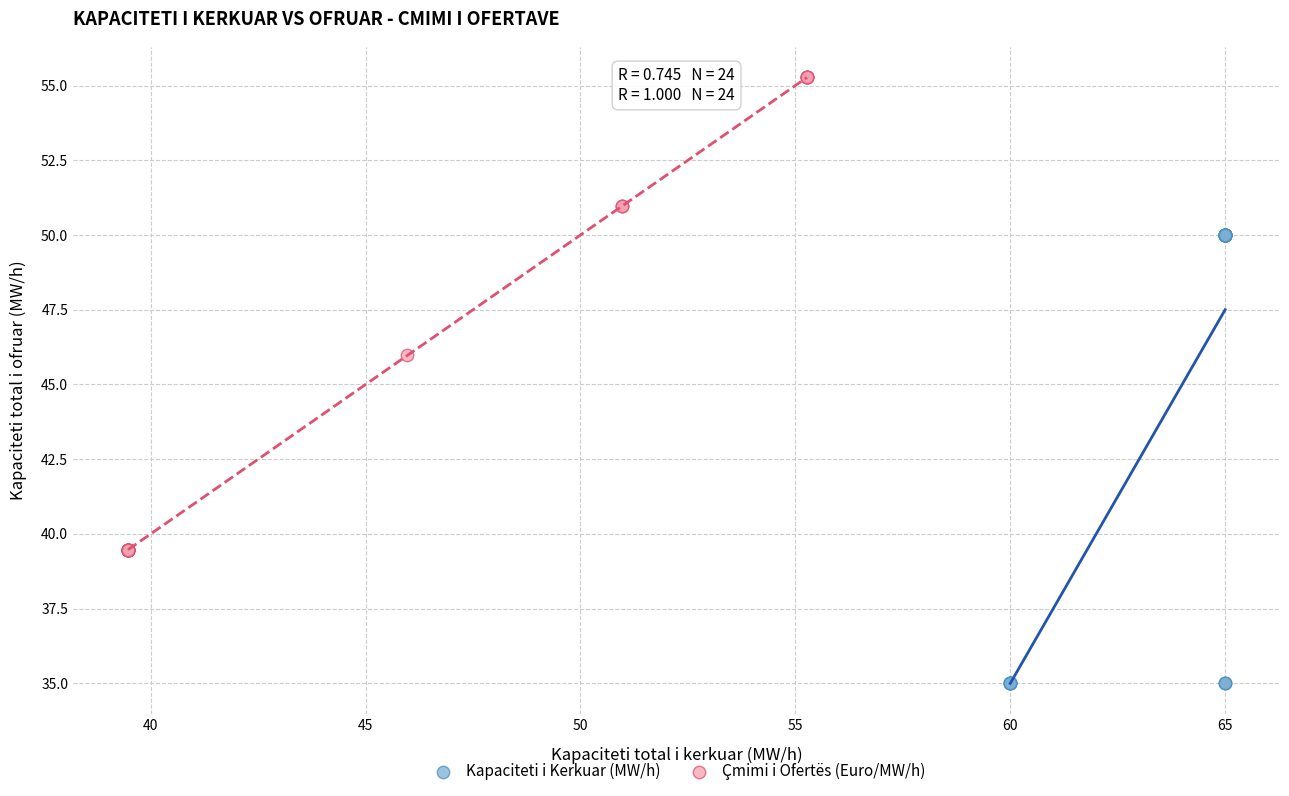

Which series contains the lowest Y value?

Kapaciteti i Kerkuar (MW/h)